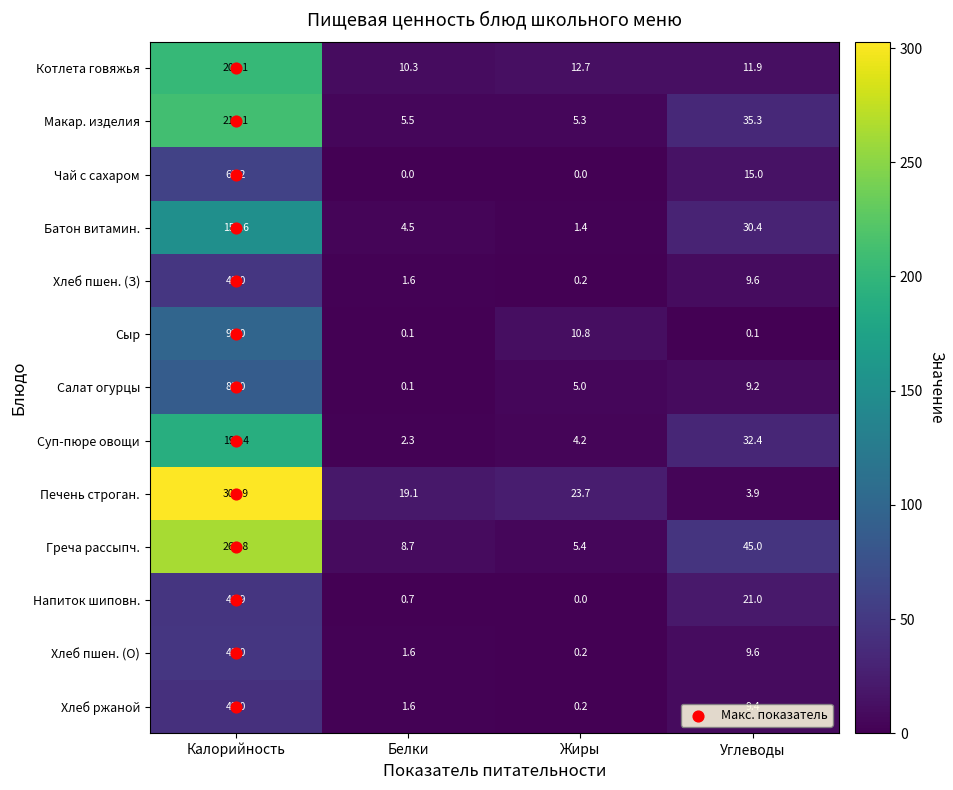

How many categories are shown in the chart?

4